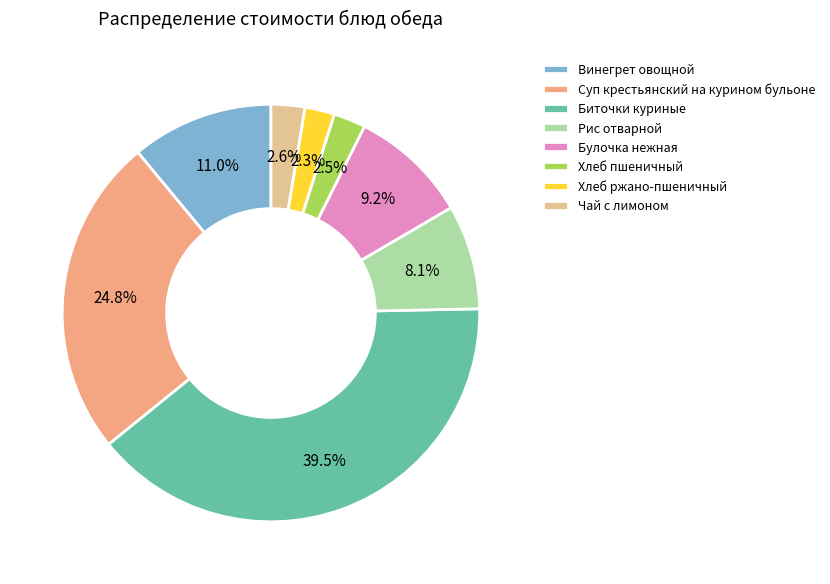

What portion of the pie excludes Булочка нежная?

90.8%